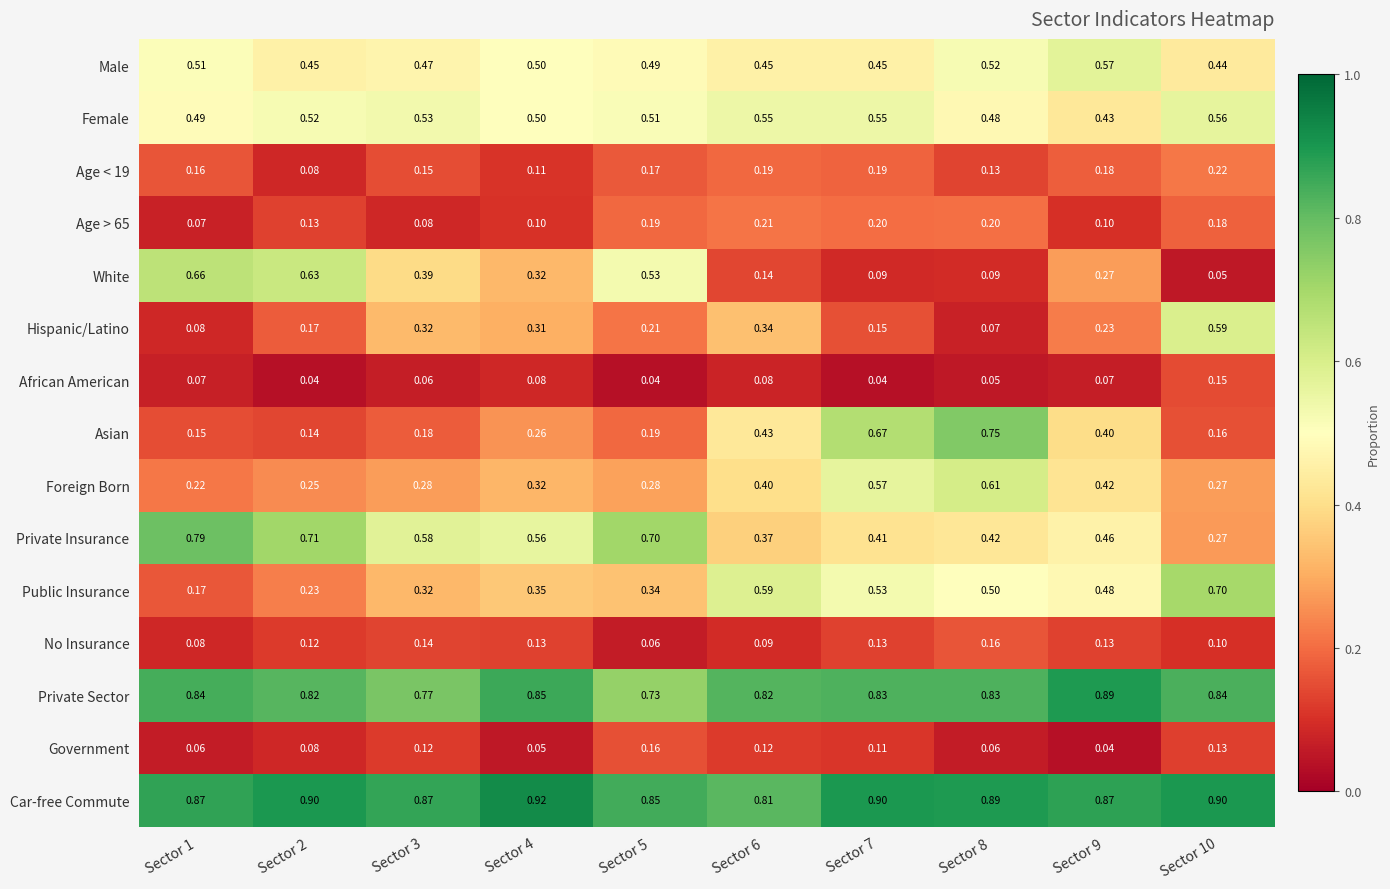

Is the value of Government at Sector 5 greater than the value of Age > 65 at Sector 3?

Yes